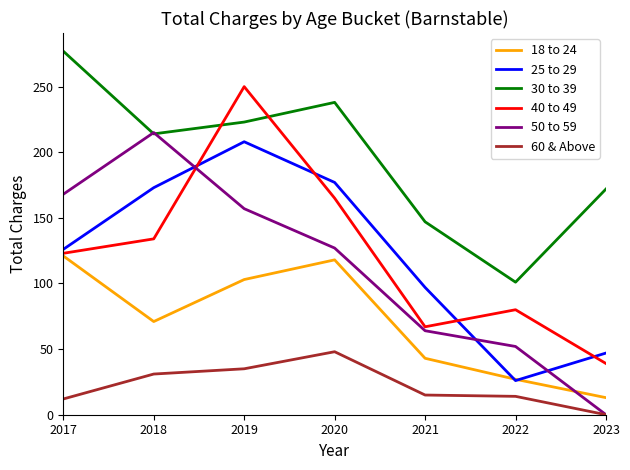

The 50 to 59 series shows 127 at 2020. True or false?

True